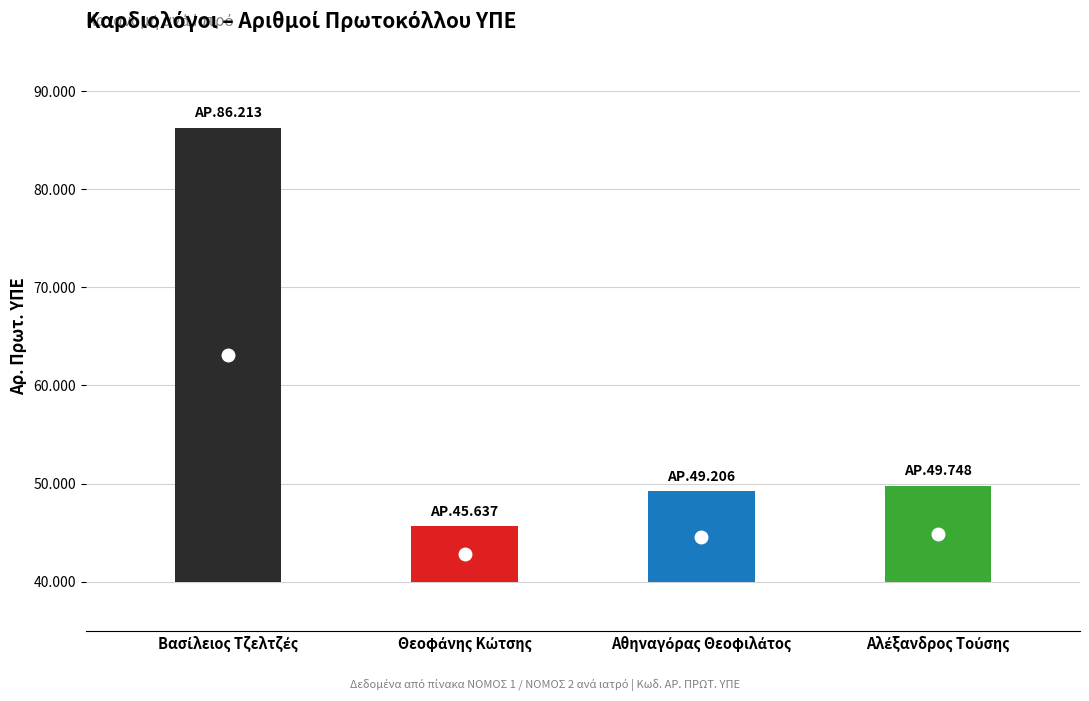

Reading left to right, transcribe all the data shown in this chart.

Αιτ/νίας=86213	Αχαΐας (45637)=45637	Αχαΐας (49206)=49206	Αχαΐας (49748)=49748